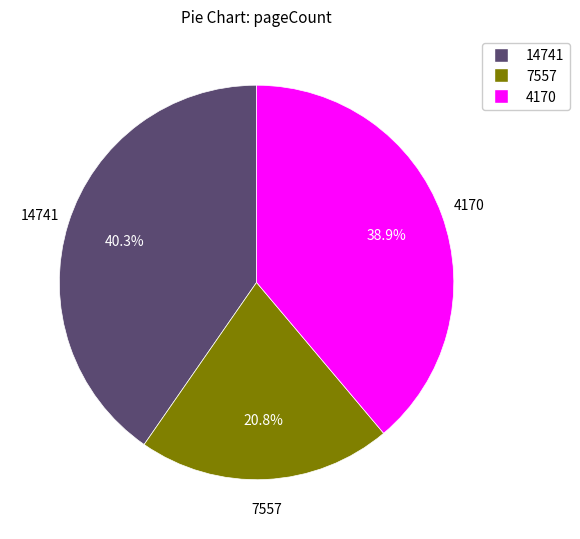

Count the number of slices in the pie.

3